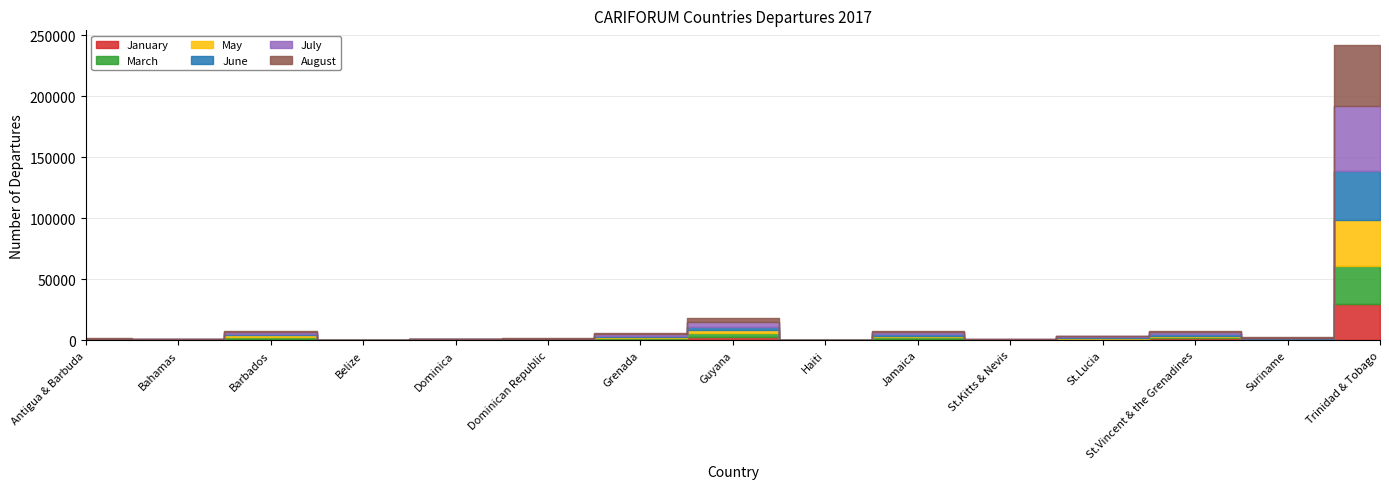

What is the label of the 7th point from the left?

Grenada